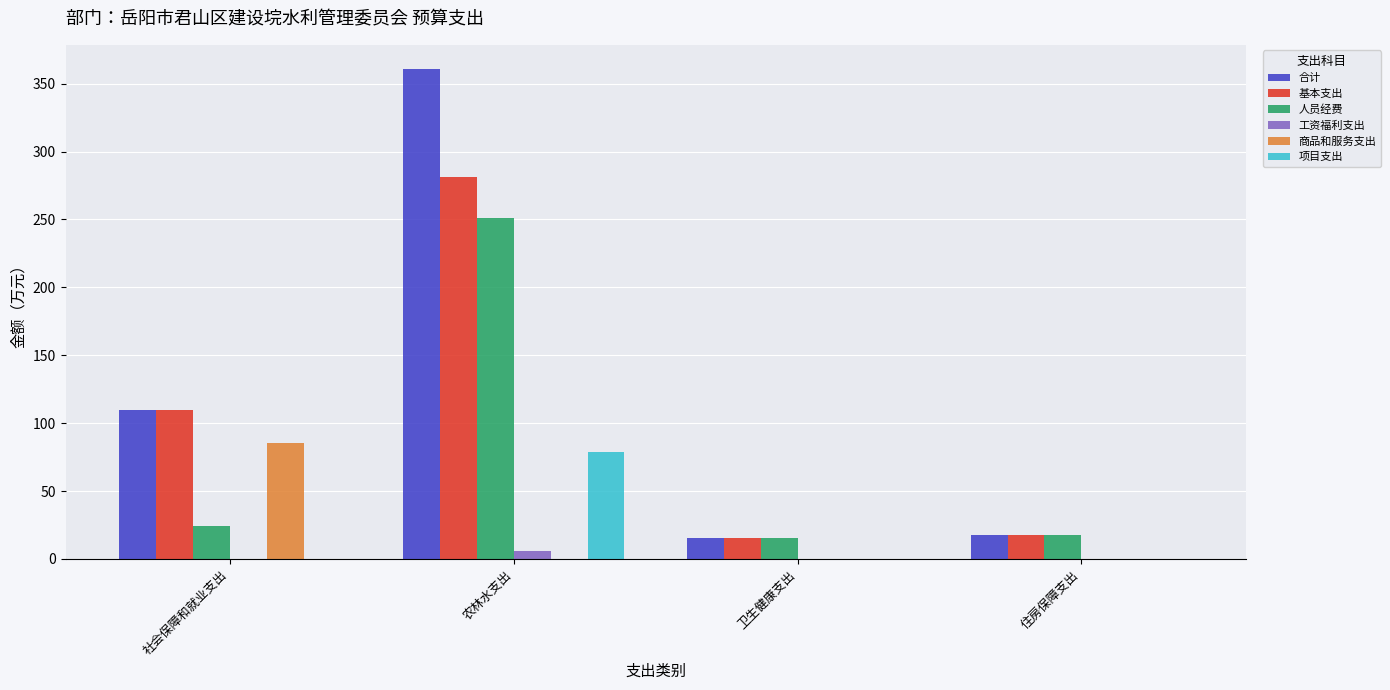

What is the sum of the 基本支出 values at 卫生健康支出 and 住房保障支出?

33.1